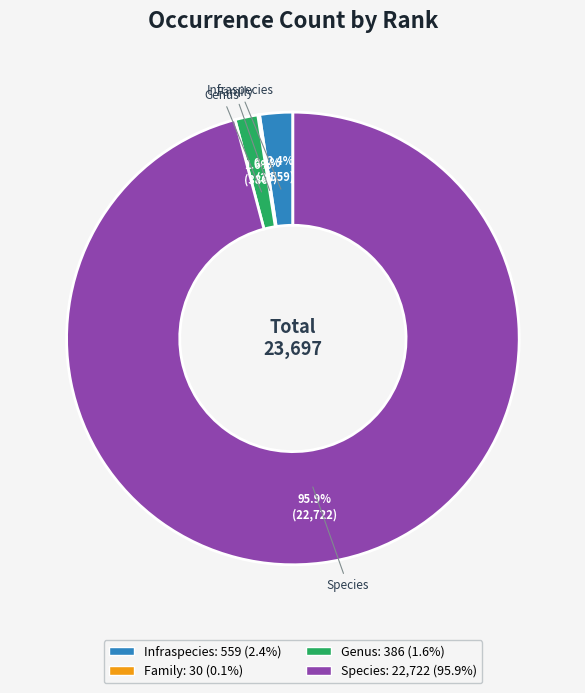

To the nearest percent, what portion does Species represent?

96%